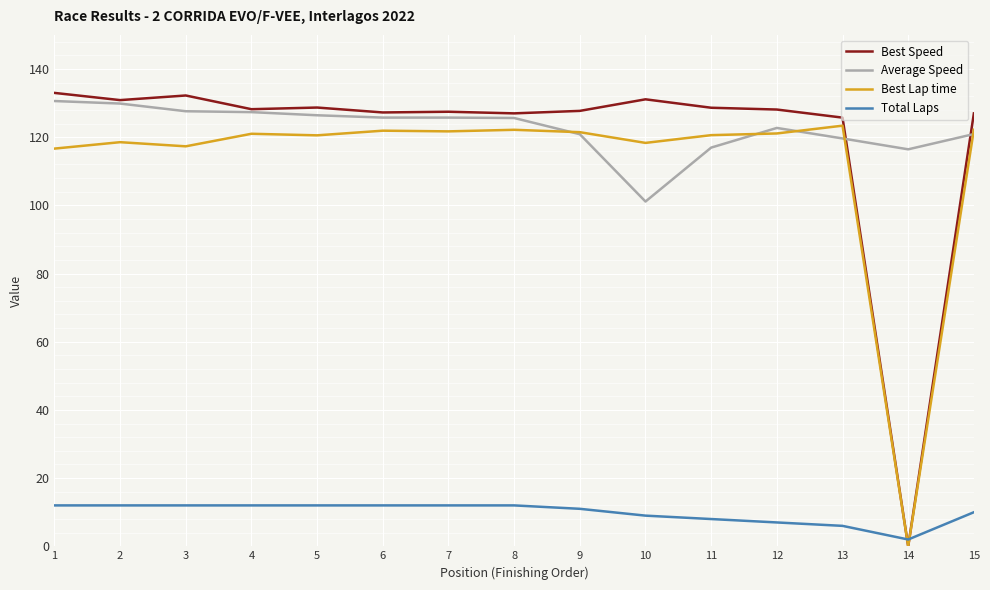

At which label does Average Speed reach its minimum?

10